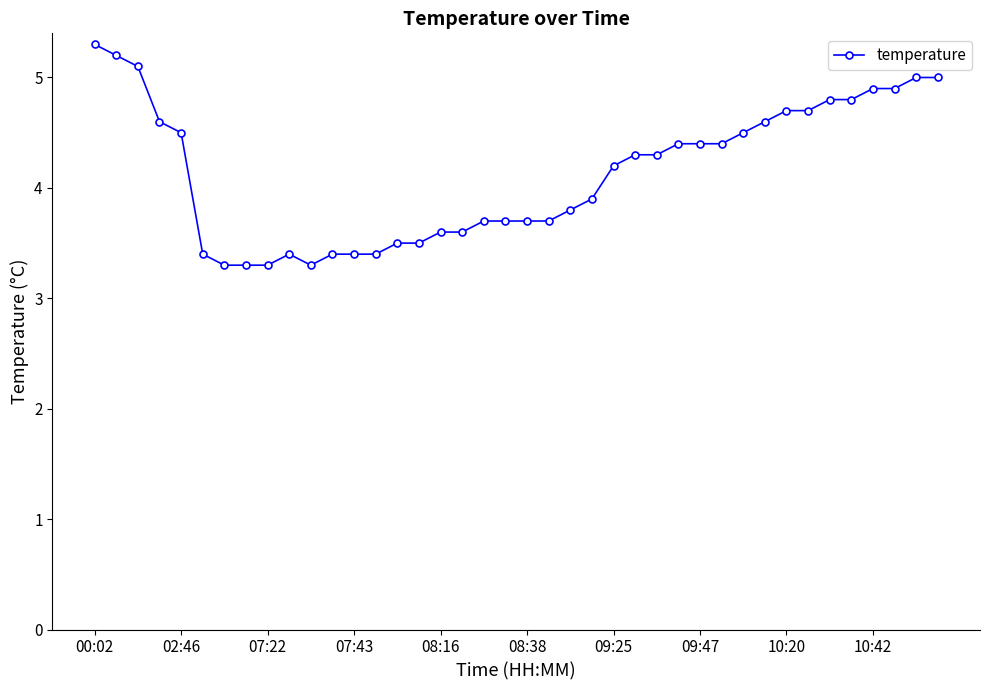

What is the minimum value shown in the chart?

3.3